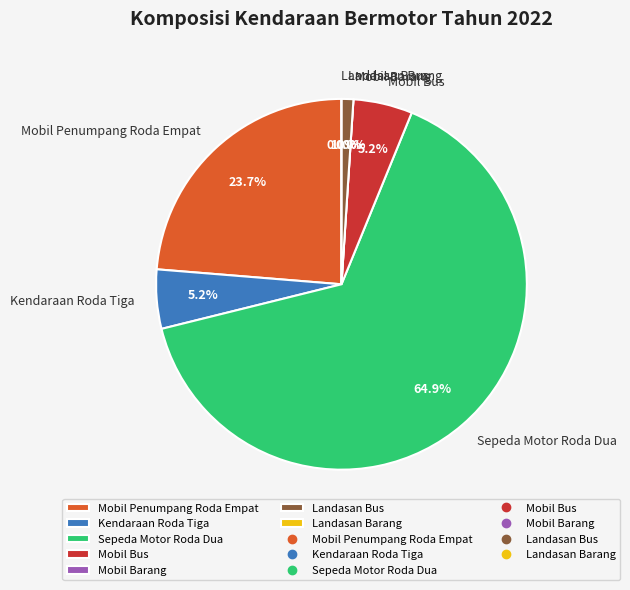

Is it true that Mobil Penumpang Roda Empat is 32% of the pie?

False